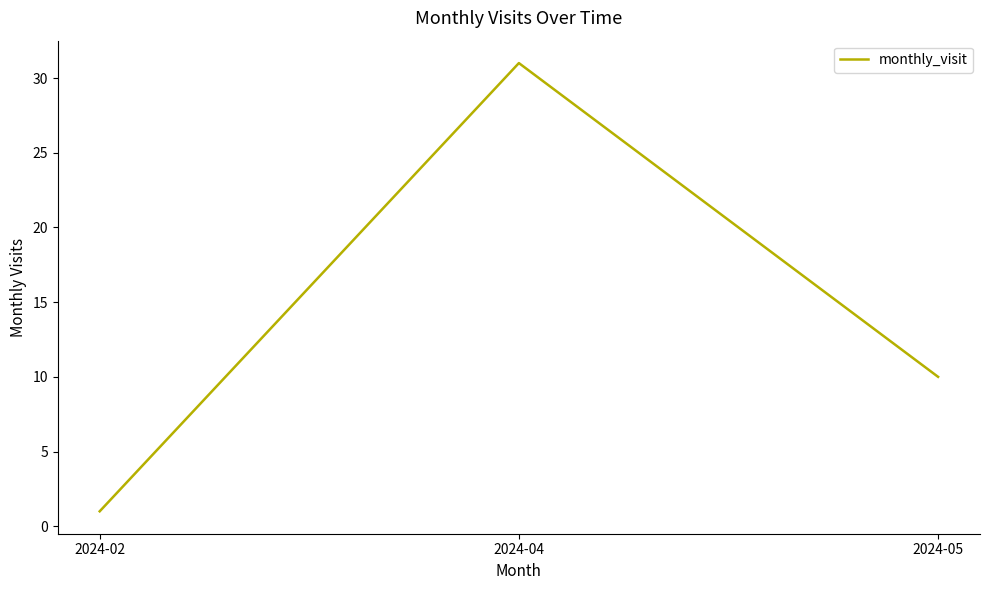

What is the sum of the values at 2024-05 and 2024-04?

41